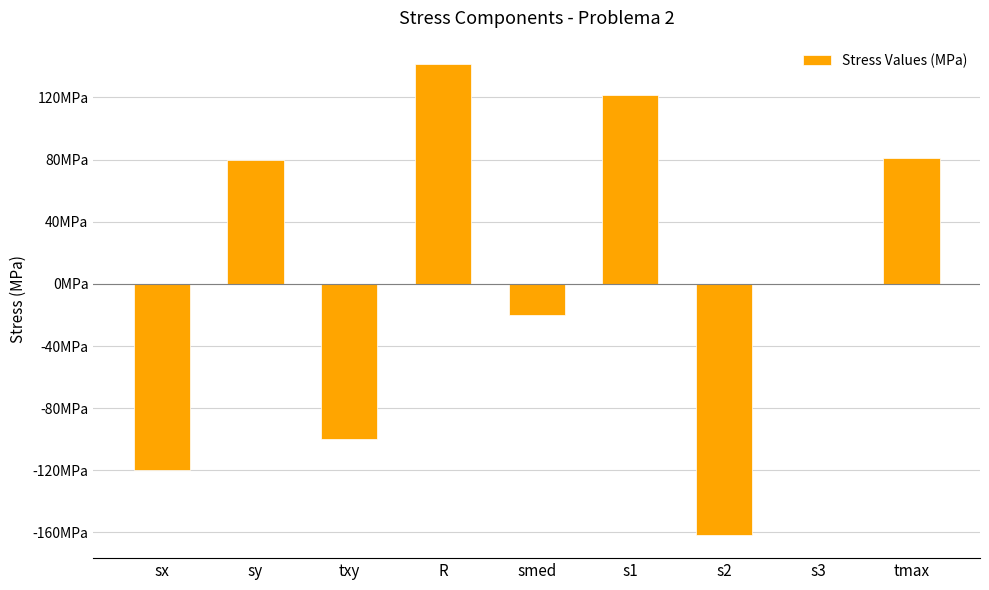

The value at s1 is 185.3. True or false?

False